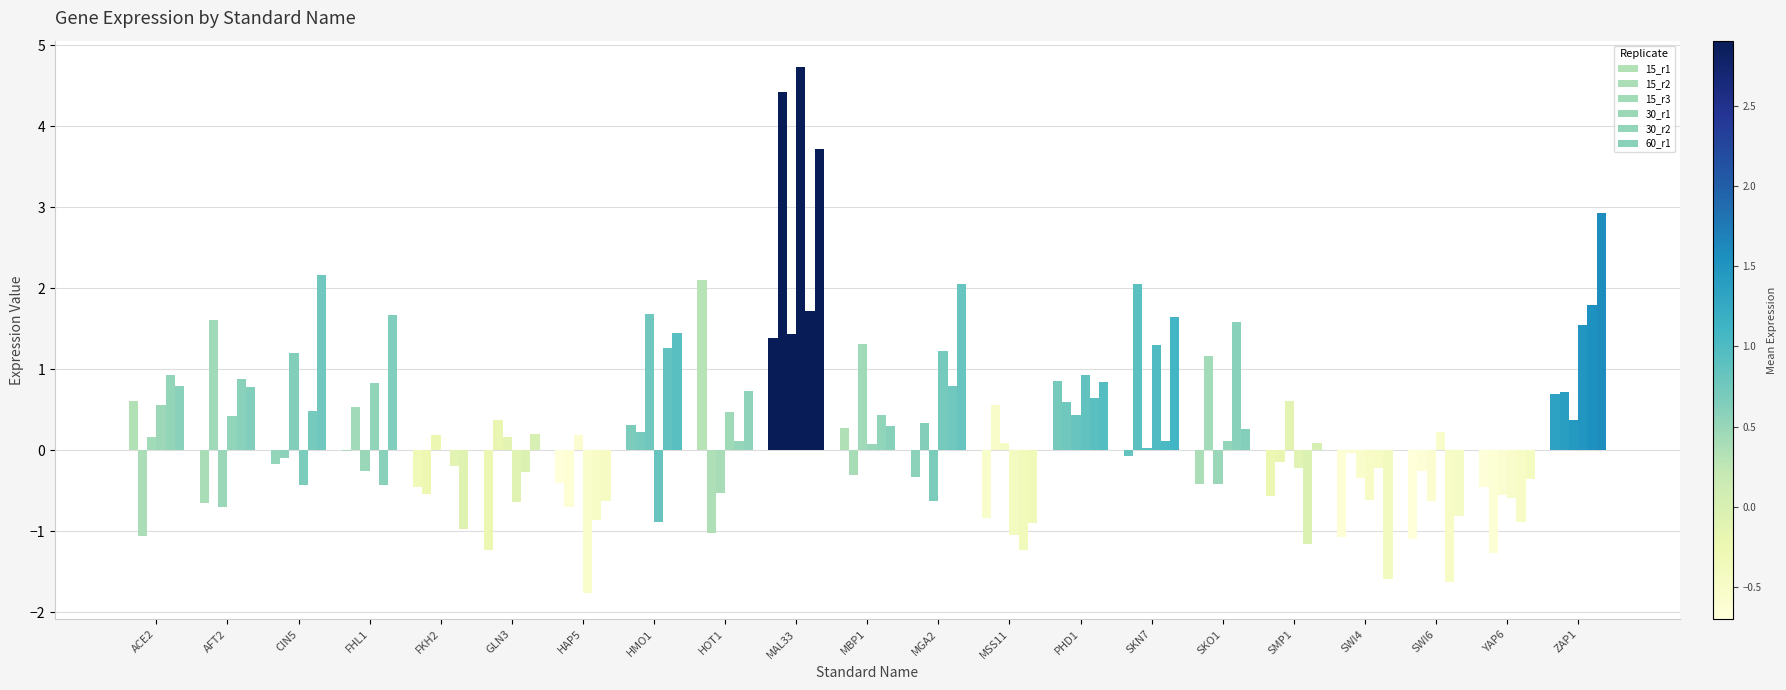

True or false: 30_r1 has a value of 0.0 at FKH2.

True